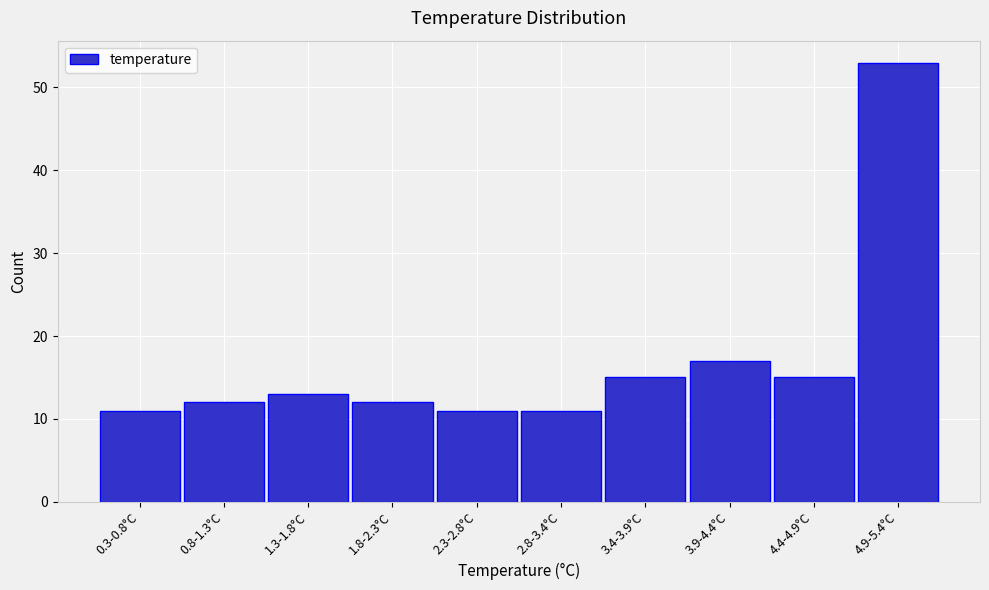

Reading right to left, what are all the values shown in this chart?

53	15	17	15	11	11	12	13	12	11